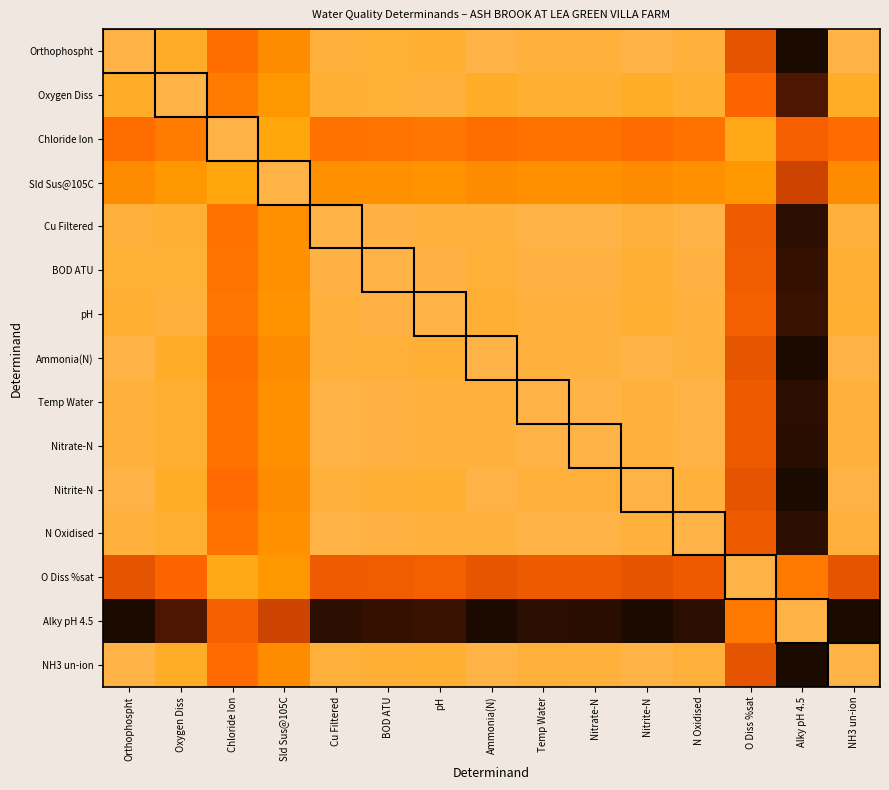

What is the total value across all series at Alky pH 4.5?

2.7